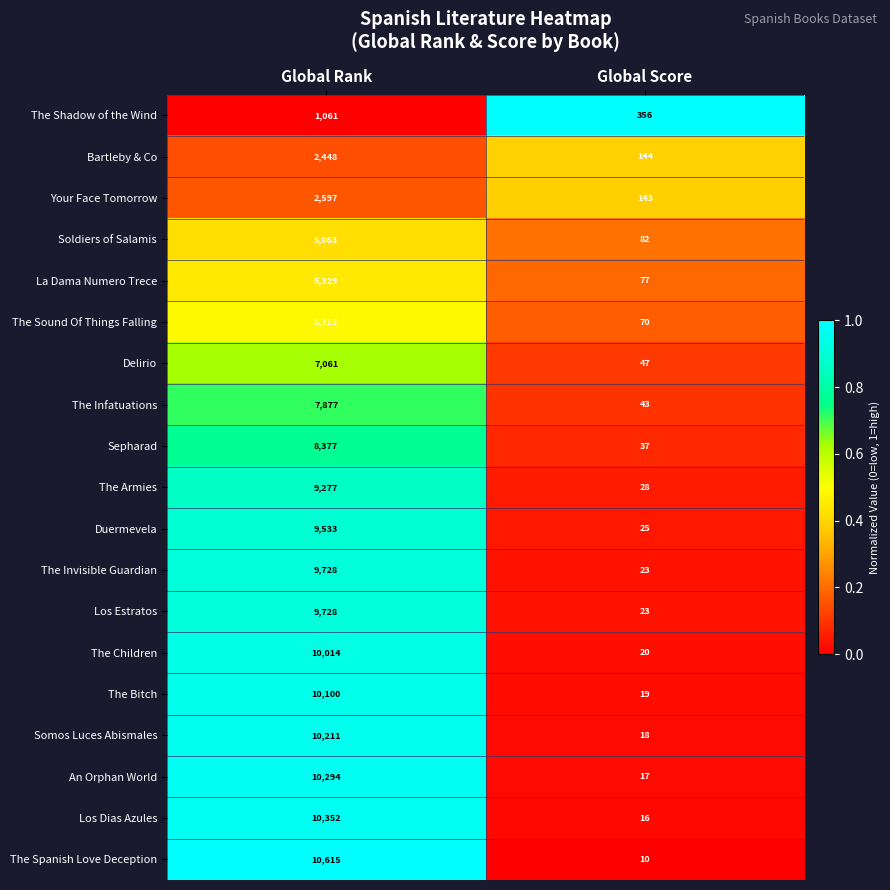

How many categories are shown in the chart?

2